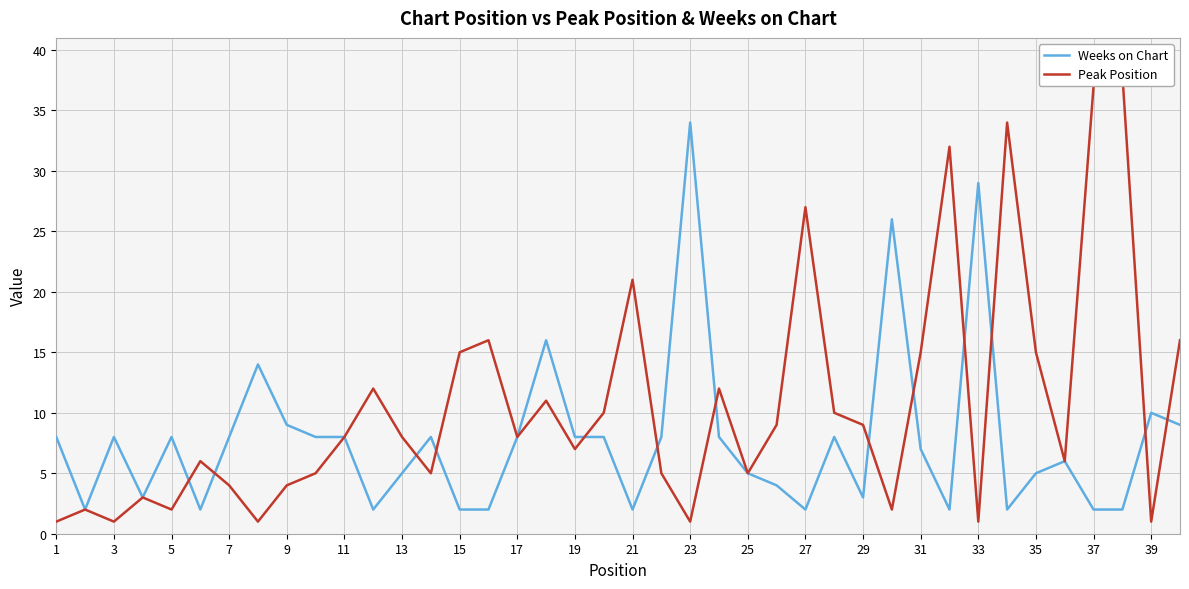

Where is the first local maximum for Weeks on Chart?

3